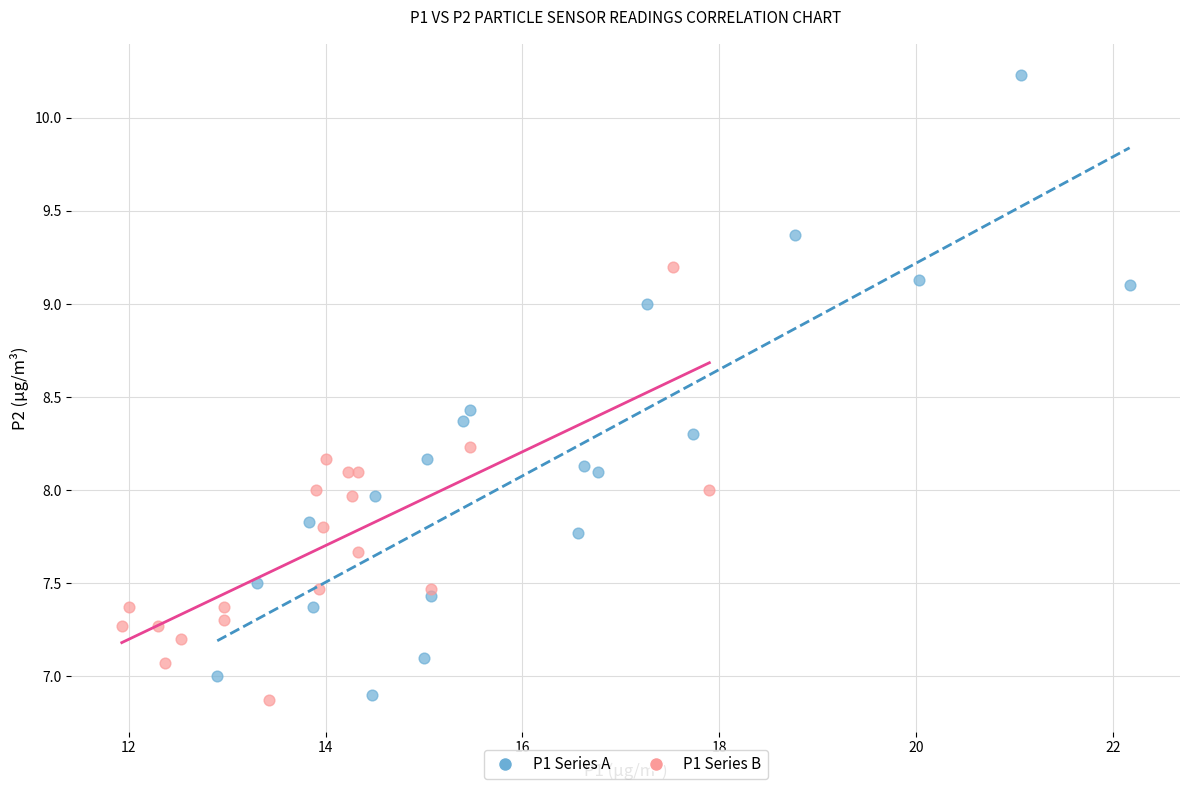

Which series reaches the maximum Y coordinate?

P1 Series A